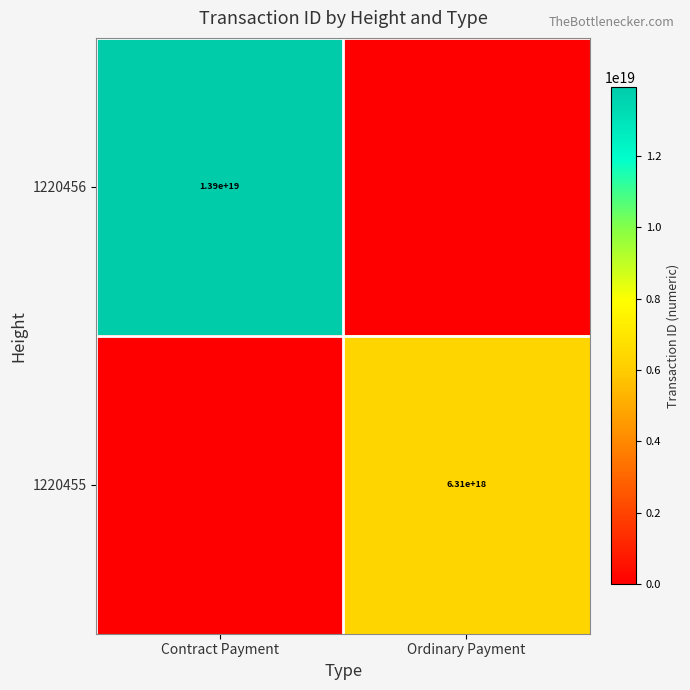

At how many categories does at least one series exceed 6183314117175969792?

2